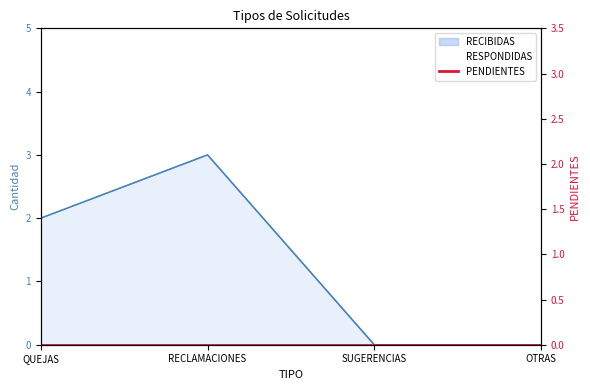

What is the difference between the maximum and minimum values in the RESPONDIDAS series?

3